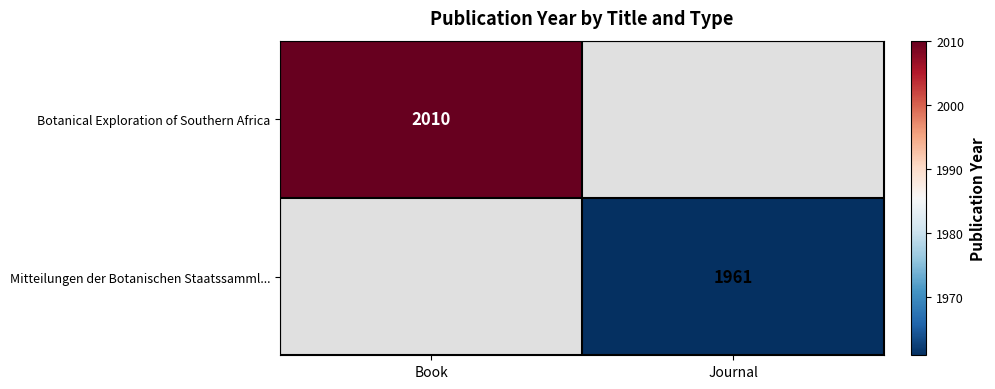

True or false: Botanical Exploration of Southern Africa has a value of 1055 at Book.

False